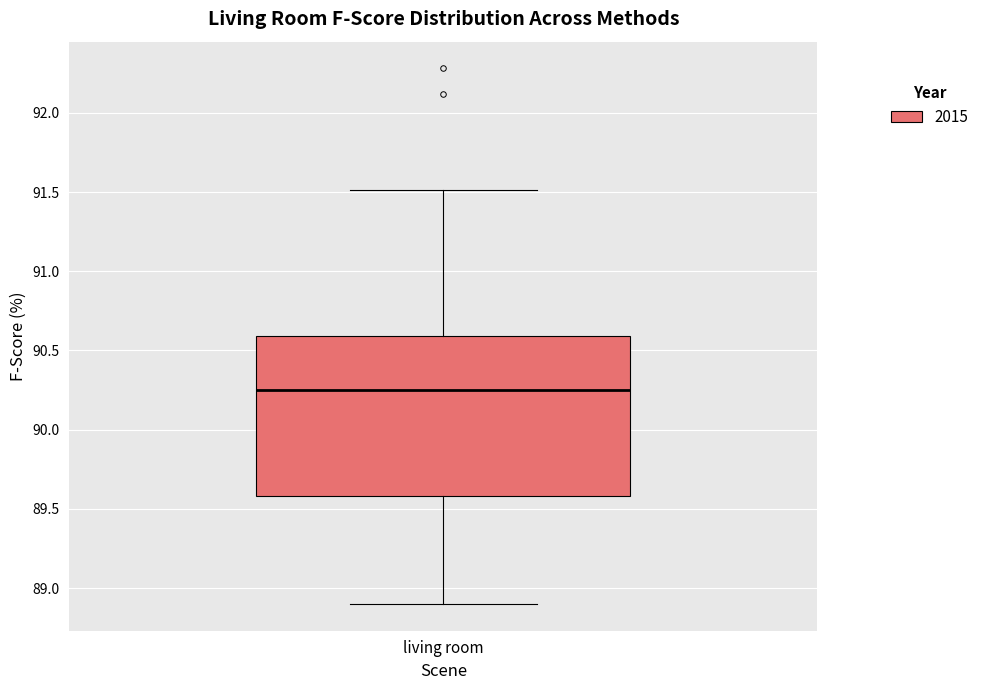

Where does the lower whisker of the box for living room end on the y-axis? The values are not printed on the chart, so give them approximately, as read against the axis.

88.90